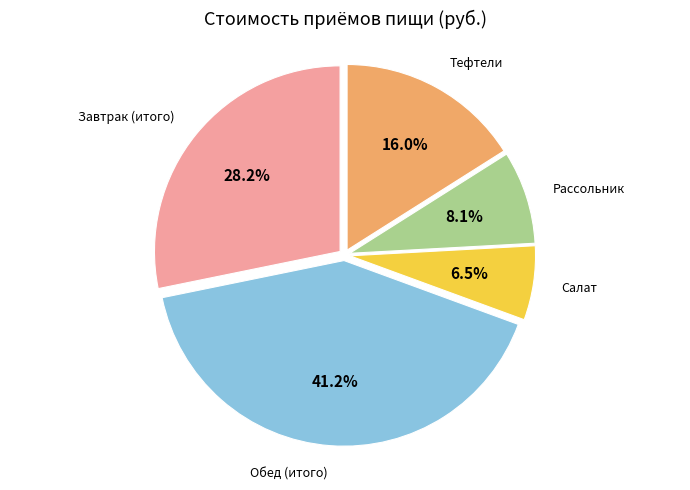

Does any single category account for the majority?

No